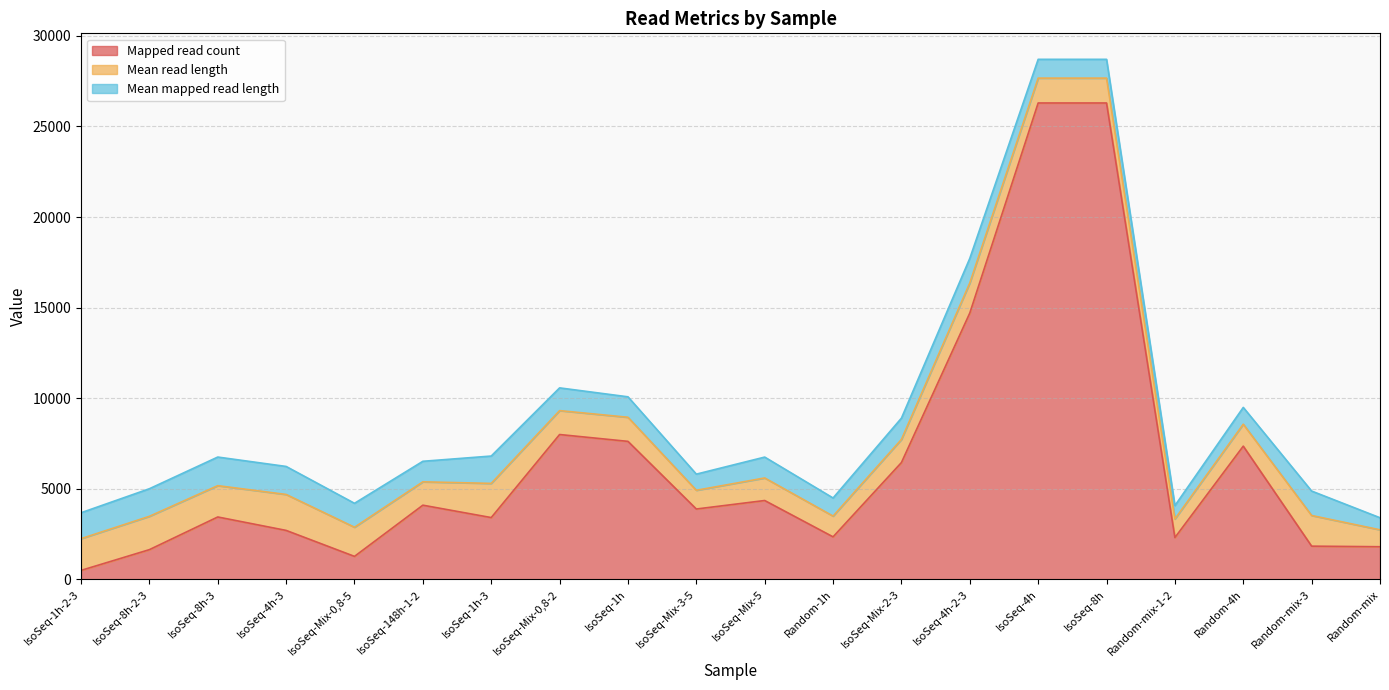

What is the label of the 13th point from the left?

IsoSeq-Mix-2-3